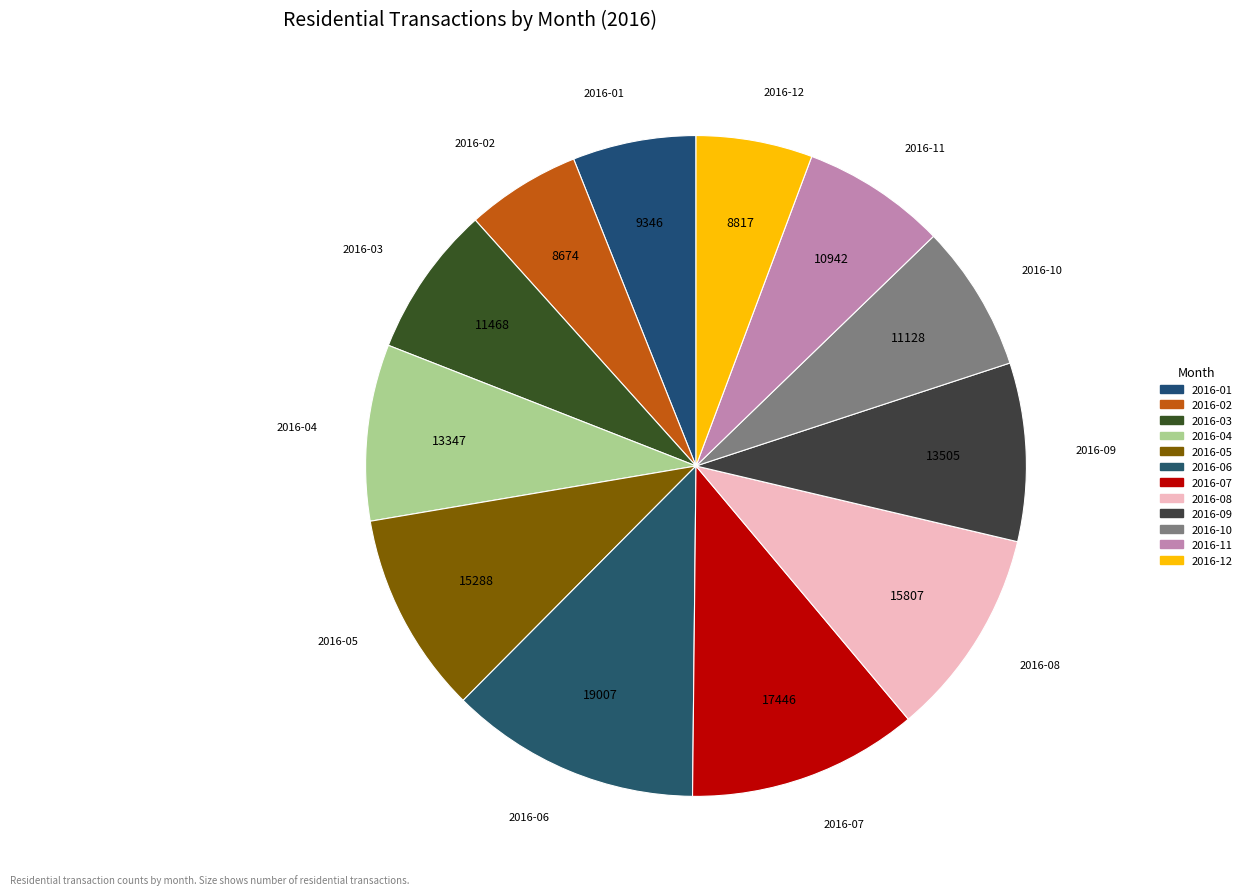

How many slices are in this pie chart?

12